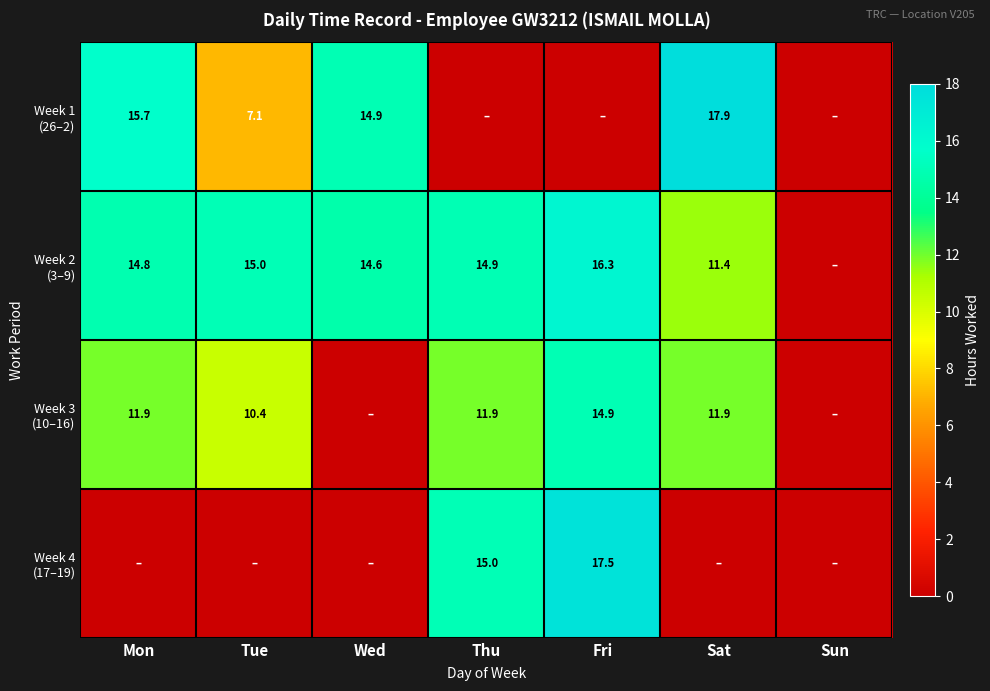

How many values in Week 4 (17–19) are above zero?

2